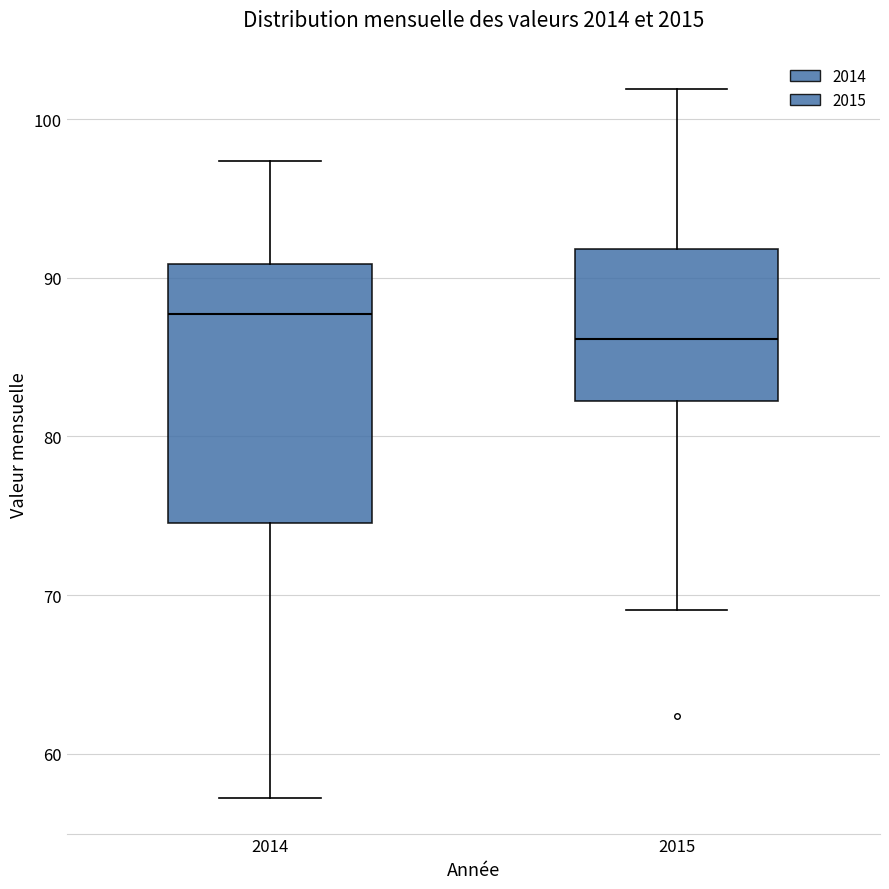

Reading left to right, transcribe this box plot: for each box, give where its median line is, the range the box spans, and where its two whiskers end, as read against the y-axis. The values are not printed on the chart, so give them approximately, as read against the axis.

2014: median 88, box 75 to 91, whiskers 57 to 97
2015: median 86, box 82 to 92, whiskers 69 to 102